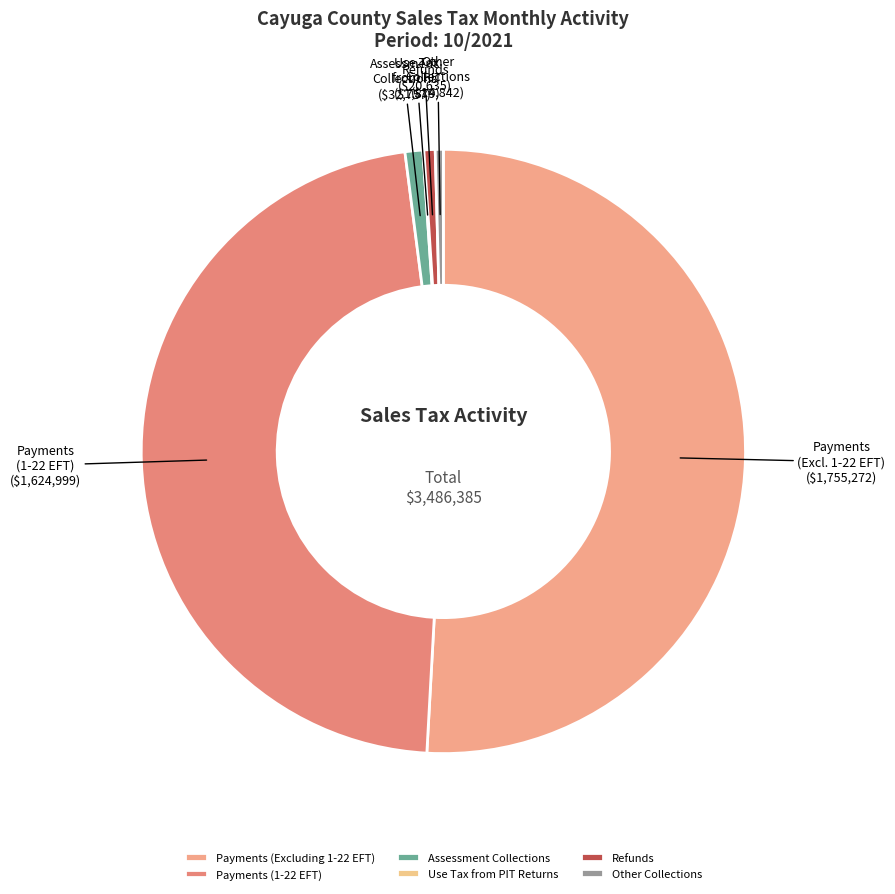

To the nearest percent, what is the average slice percentage?

17%